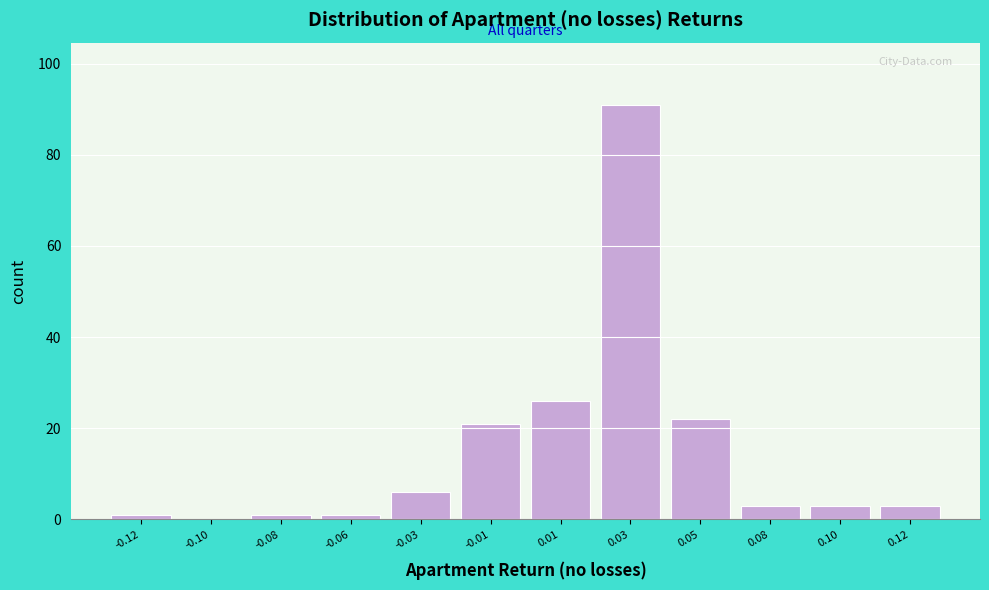

Reading left to right, what are all the values shown in this chart?

-0.12=1	-0.10=0	-0.08=1	-0.06=1	-0.03=6	-0.01=21	0.01=26	0.03=91	0.05=22	0.08=3	0.10=3	0.12=3